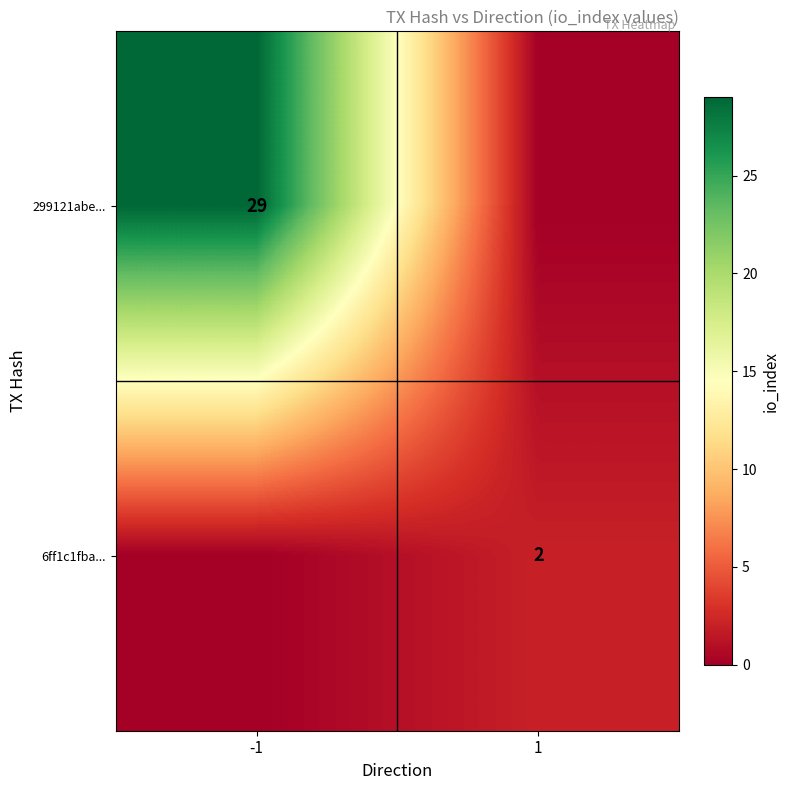

Which has a higher value, -1 or 1?

-1